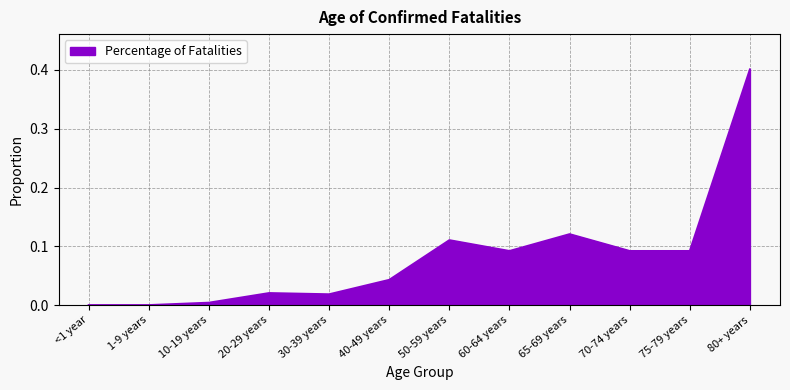

What is the change in value from 20-29 years to 50-59 years?

+0.1